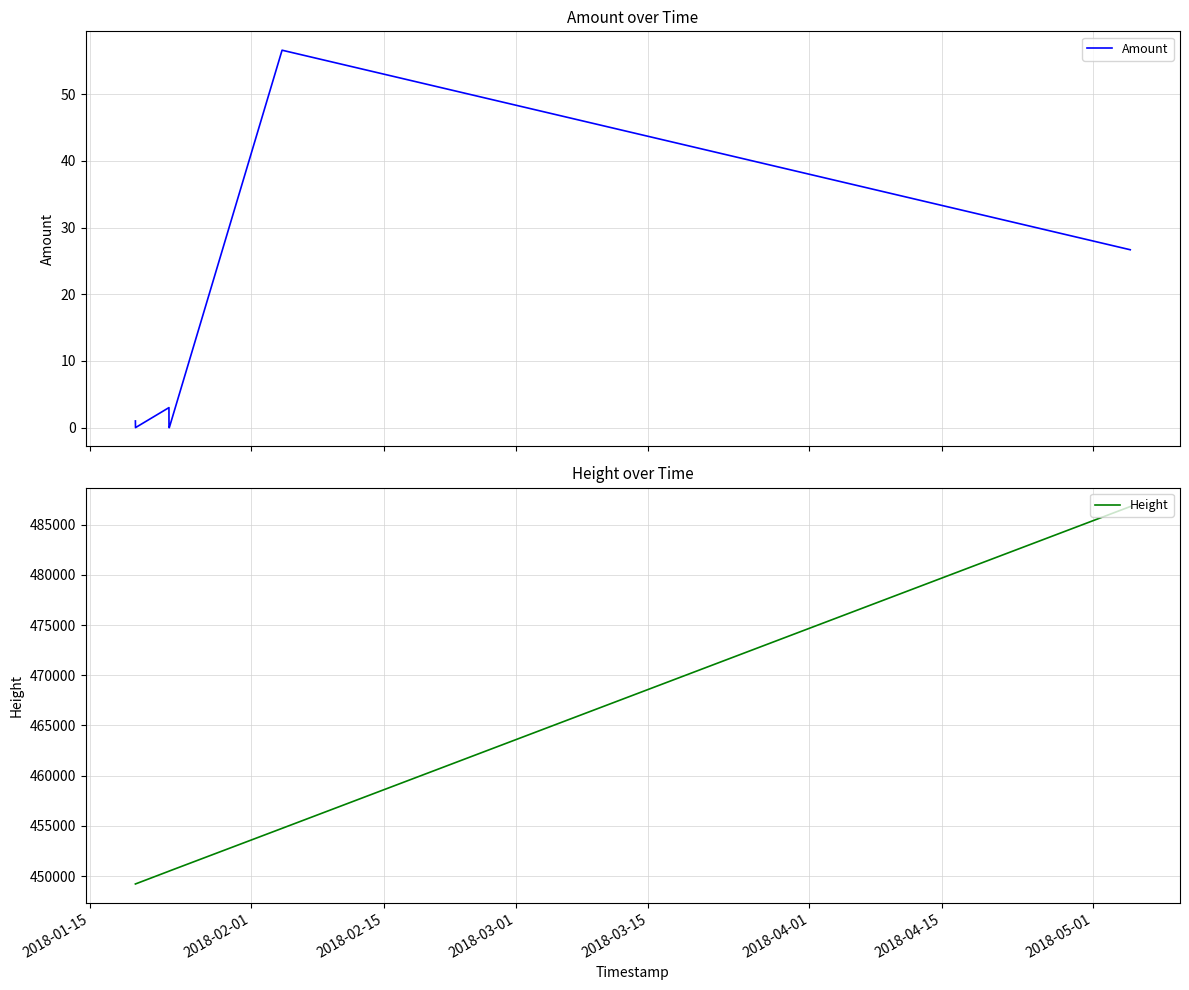

True or false: Height has more than 1 points higher than both neighbors.

False